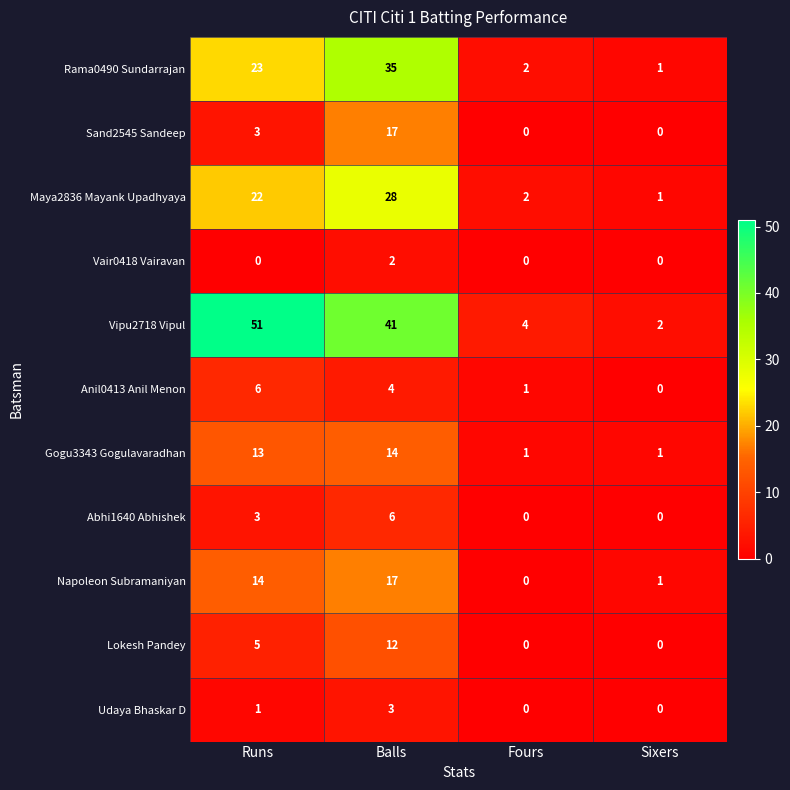

The value of Abhi1640 Abhishek at Balls is 9. True or false?

False